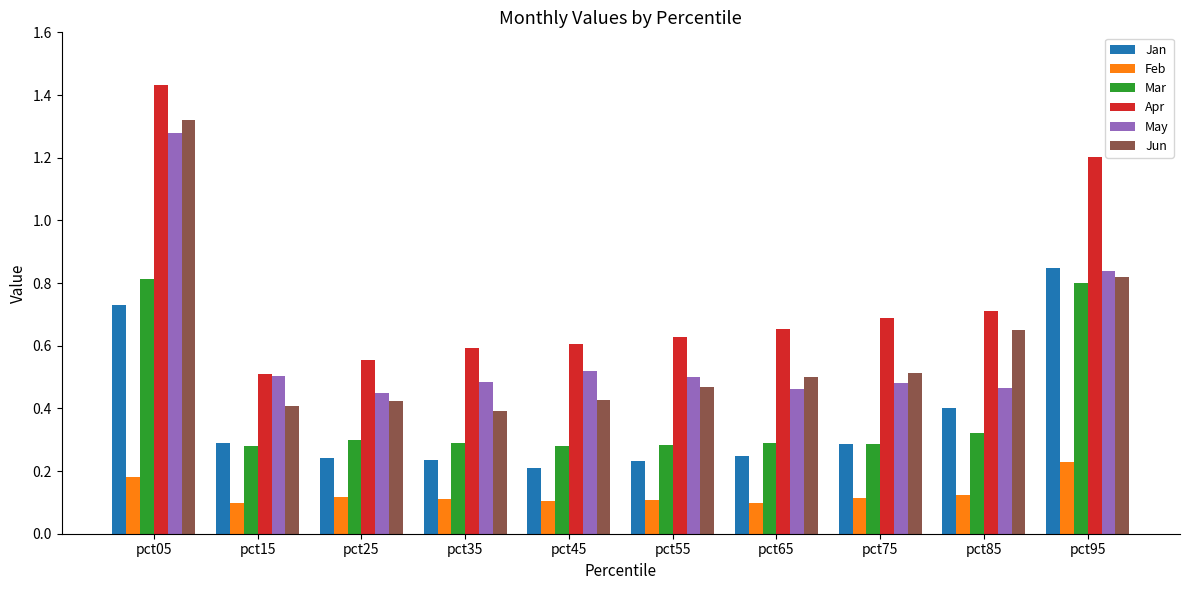

How many Apr values are between 0 and 1?

8